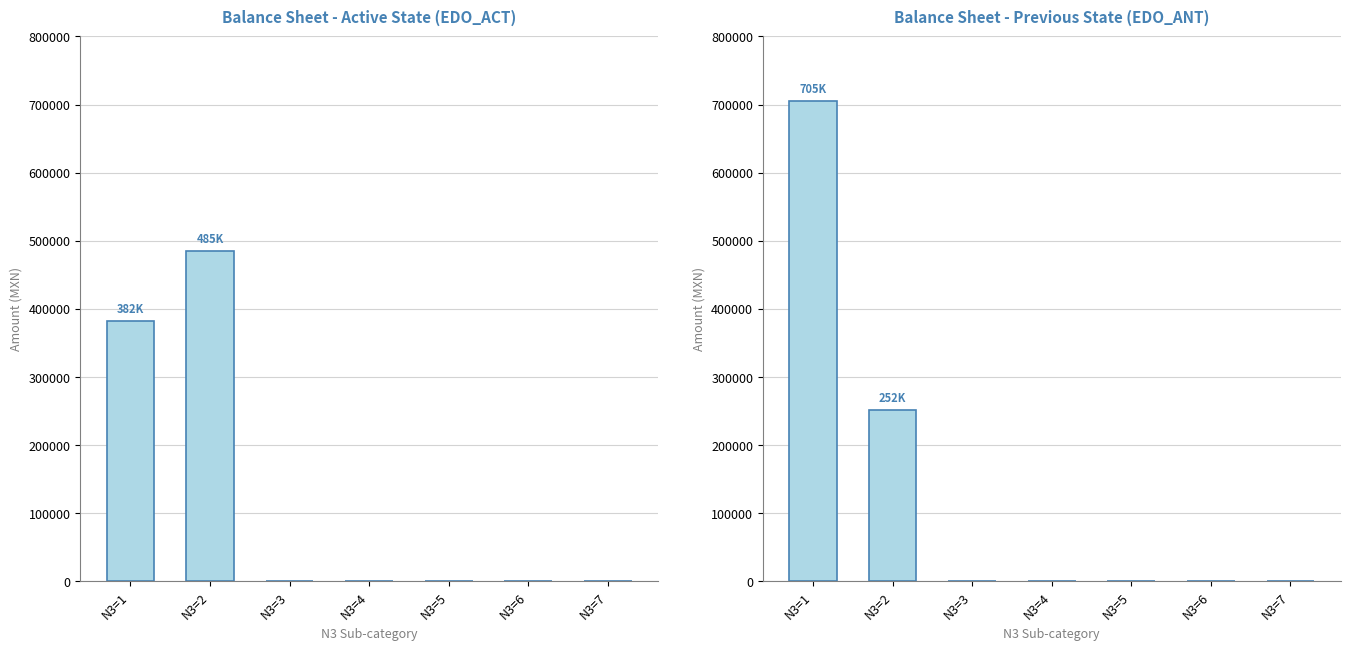

The value of EDO_ACT at N3=5 is 0.0. True or false?

True